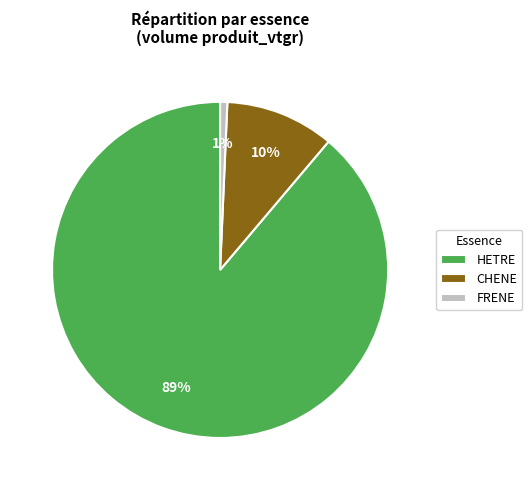

What percentage is the FRENE slice, to the nearest percent?

1%